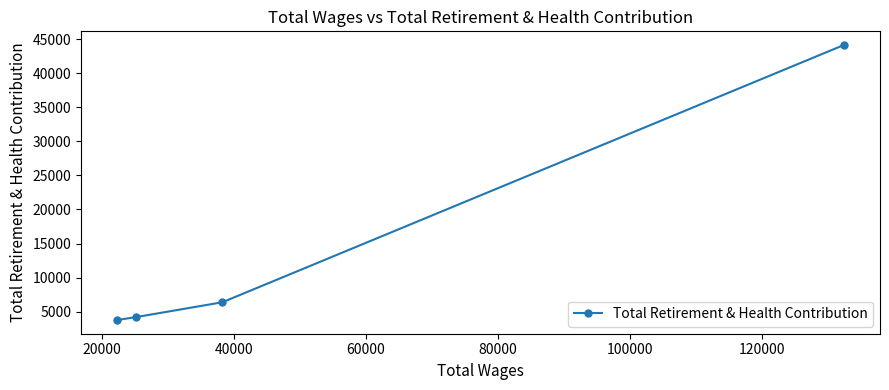

What is the difference between the maximum and minimum values?

40414